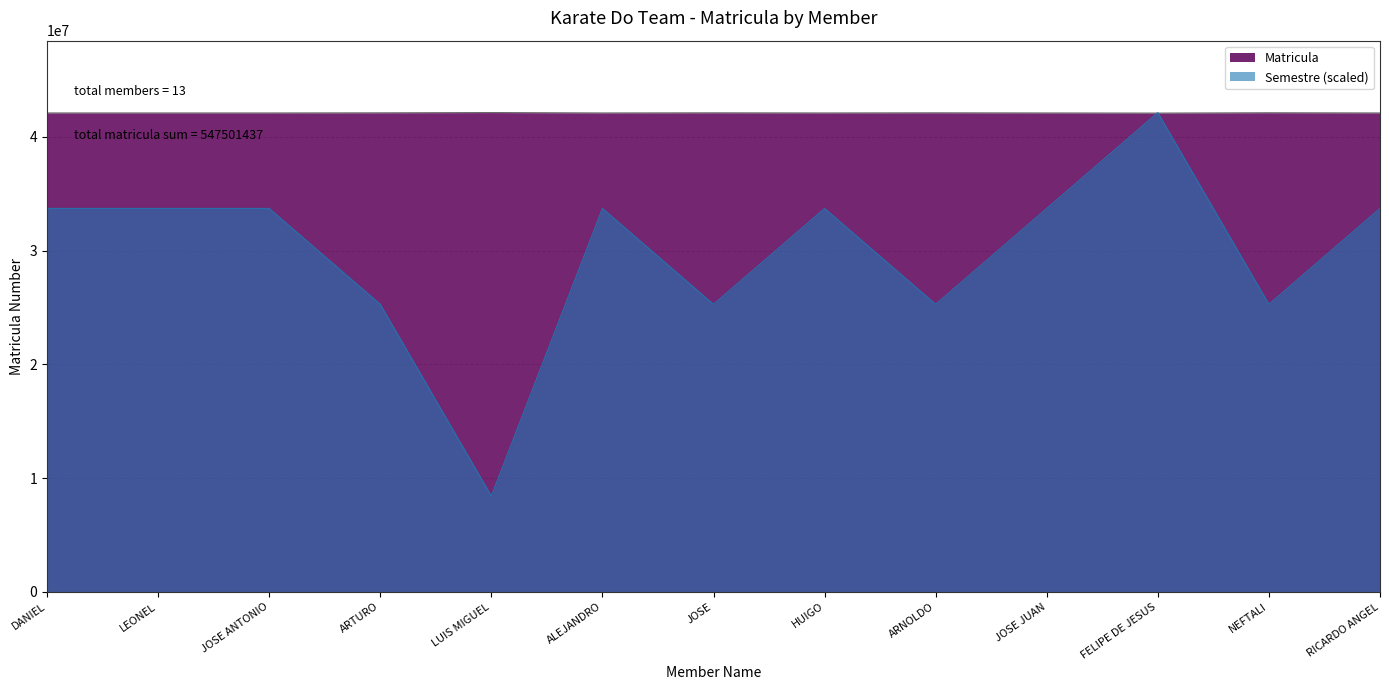

Reading left to right, transcribe all the data shown in this chart.

42110425	42110048	42110430	42120113	42140608	42110602	42120675	42110453	42121855	42110126	42100074	42125583	42110445